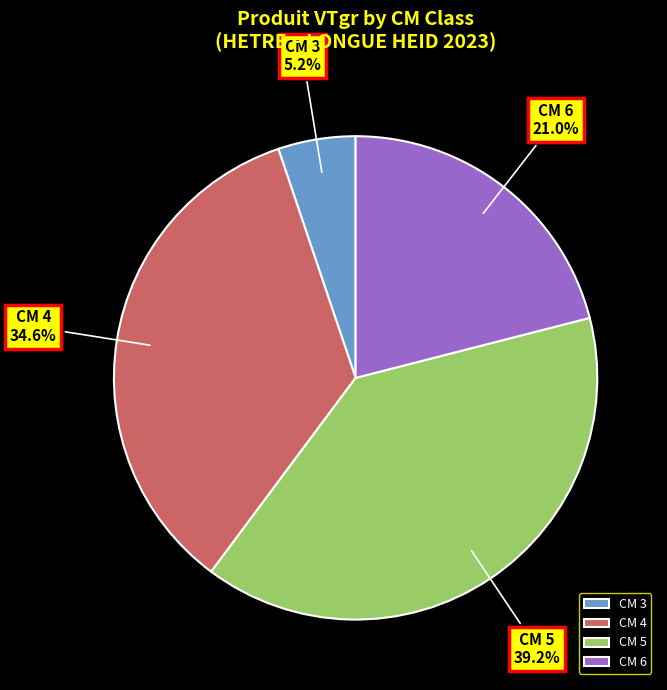

To the nearest percent, what is the average slice percentage?

25%